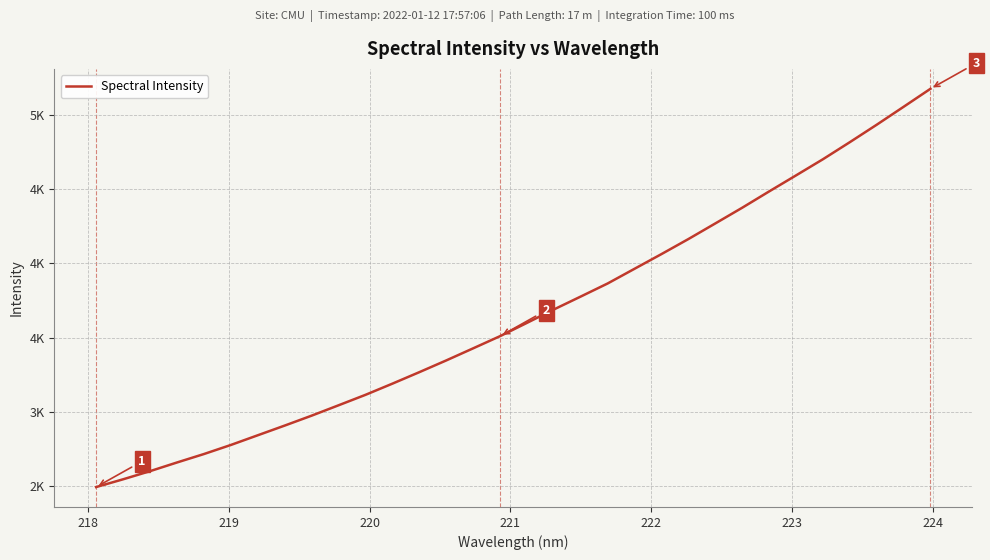

Does the chart display data point markers on the line(s)?

No